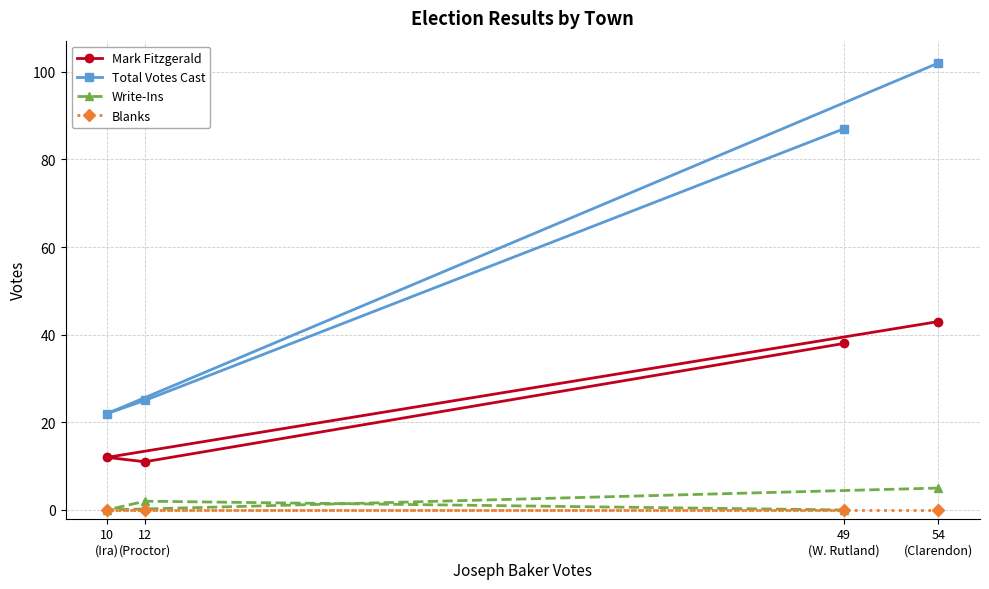

Between 10
(Ira) and 49
(W. Rutland), which is larger?

49
(W. Rutland)